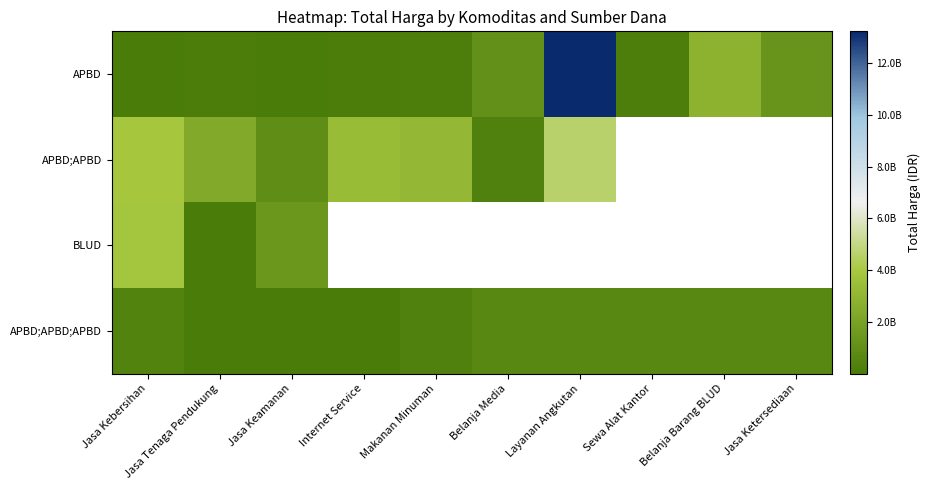

True or false: APBD;APBD has a value of 3157802353.0 at Jasa Tenaga Pendukung.

False